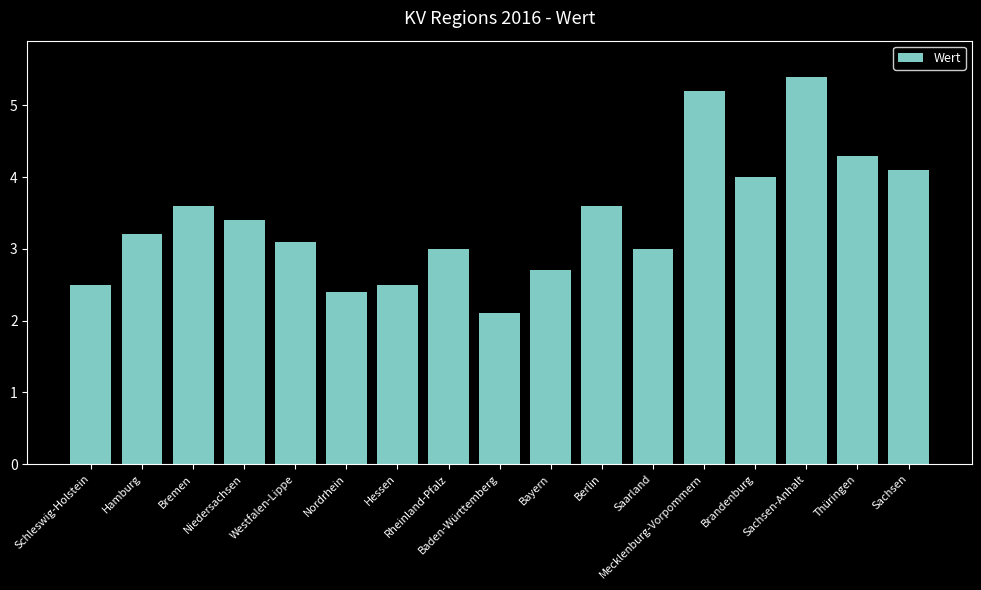

What is the average value?

3.4